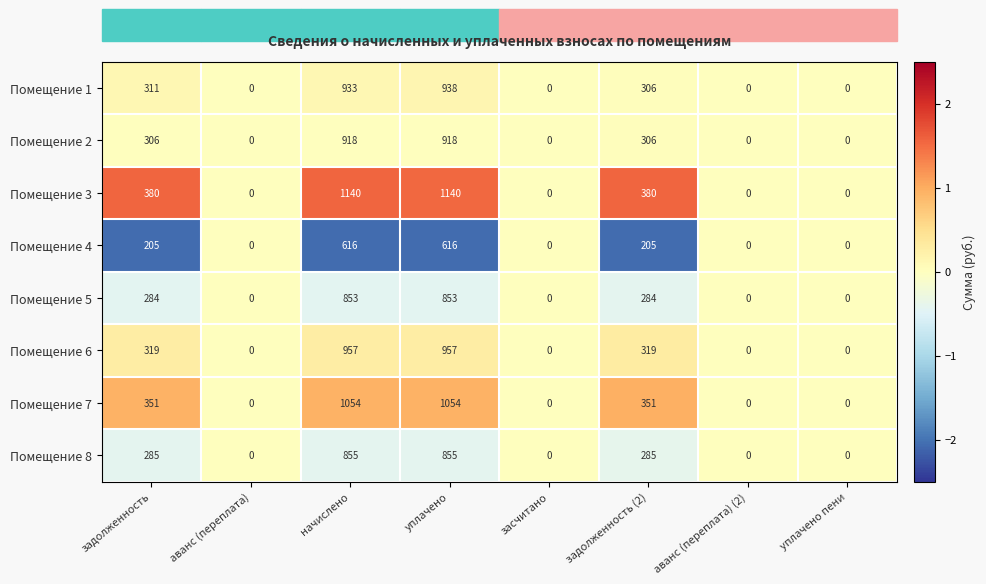

The value of Помещение 6 at засчитано is 0. True or false?

True